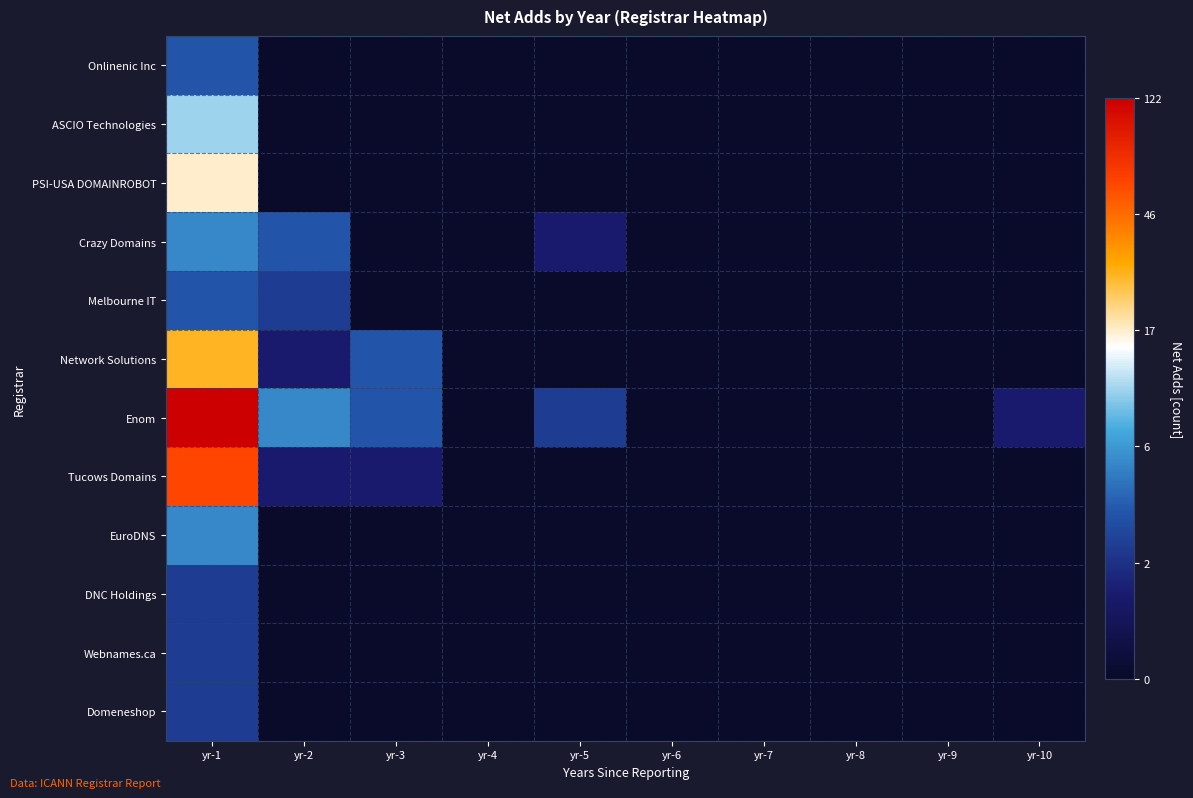

Reading right to left, extract all data points from this chart.

Onlinenic Inc: yr-10=0.0	yr-9=0.0	yr-8=0.0	yr-7=0.0	yr-6=0.0	yr-5=0.0	yr-4=0.0	yr-3=0.0	yr-2=0.0	yr-1=1.4
ASCIO Technologies: yr-10=0.0	yr-9=0.0	yr-8=0.0	yr-7=0.0	yr-6=0.0	yr-5=0.0	yr-4=0.0	yr-3=0.0	yr-2=0.0	yr-1=2.4
PSI-USA DOMAINROBOT: yr-10=0.0	yr-9=0.0	yr-8=0.0	yr-7=0.0	yr-6=0.0	yr-5=0.0	yr-4=0.0	yr-3=0.0	yr-2=0.0	yr-1=2.9
Crazy Domains: yr-10=0.0	yr-9=0.0	yr-8=0.0	yr-7=0.0	yr-6=0.0	yr-5=0.7	yr-4=0.0	yr-3=0.0	yr-2=1.4	yr-1=1.8
Melbourne IT: yr-10=0.0	yr-9=0.0	yr-8=0.0	yr-7=0.0	yr-6=0.0	yr-5=0.0	yr-4=0.0	yr-3=0.0	yr-2=1.1	yr-1=1.4
Network Solutions: yr-10=0.0	yr-9=0.0	yr-8=0.0	yr-7=0.0	yr-6=0.0	yr-5=0.0	yr-4=0.0	yr-3=1.4	yr-2=0.7	yr-1=3.3
Enom: yr-10=0.7	yr-9=0.0	yr-8=0.0	yr-7=0.0	yr-6=0.0	yr-5=1.1	yr-4=0.0	yr-3=1.4	yr-2=1.8	yr-1=4.8
Tucows Domains: yr-10=0.0	yr-9=0.0	yr-8=0.0	yr-7=0.0	yr-6=0.0	yr-5=0.0	yr-4=0.0	yr-3=0.7	yr-2=0.7	yr-1=4.1
EuroDNS: yr-10=0.0	yr-9=0.0	yr-8=0.0	yr-7=0.0	yr-6=0.0	yr-5=0.0	yr-4=0.0	yr-3=0.0	yr-2=0.0	yr-1=1.8
DNC Holdings: yr-10=0.0	yr-9=0.0	yr-8=0.0	yr-7=0.0	yr-6=0.0	yr-5=0.0	yr-4=0.0	yr-3=0.0	yr-2=0.0	yr-1=1.1
Webnames.ca: yr-10=0.0	yr-9=0.0	yr-8=0.0	yr-7=0.0	yr-6=0.0	yr-5=0.0	yr-4=0.0	yr-3=0.0	yr-2=0.0	yr-1=1.1
Domeneshop: yr-10=0.0	yr-9=0.0	yr-8=0.0	yr-7=0.0	yr-6=0.0	yr-5=0.0	yr-4=0.0	yr-3=0.0	yr-2=0.0	yr-1=1.1